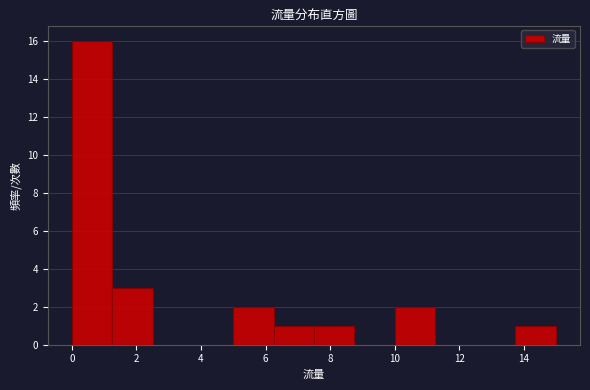

Over which range of the x-axis is the bar tallest?

0.00 to 1.25